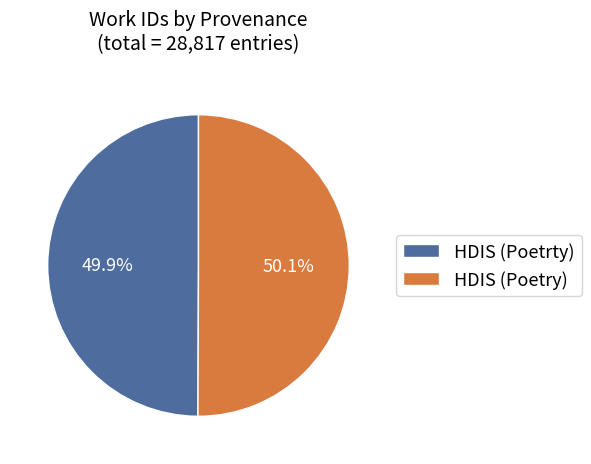

How many slices are in this pie chart?

2